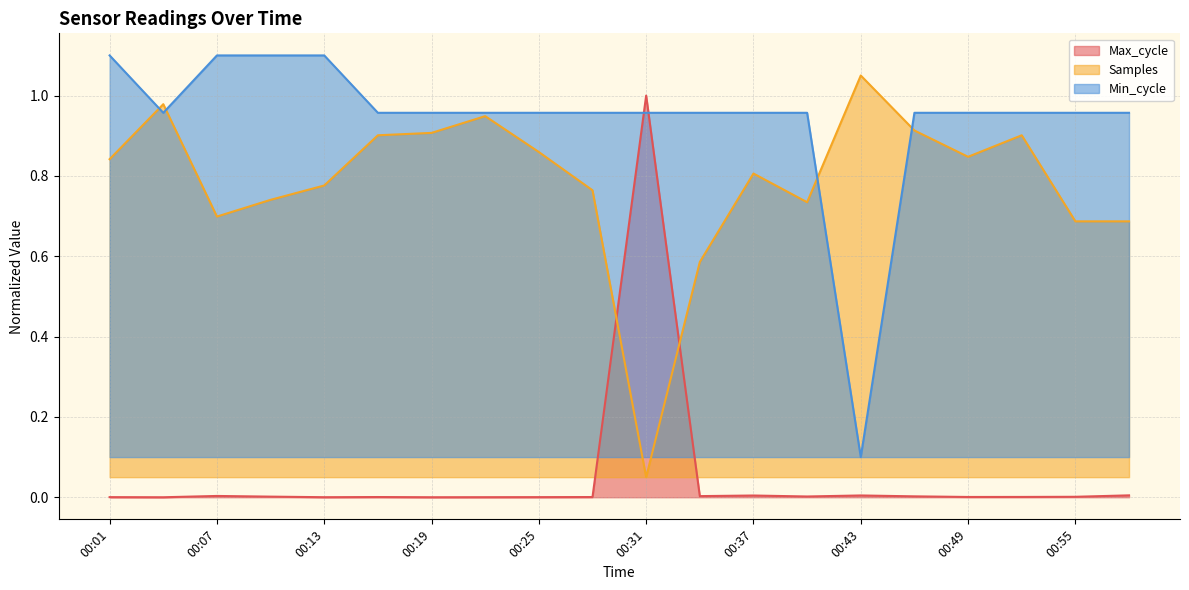

Reading left to right, transcribe all the data shown in this chart.

Max_cycle: 0.0	0.0	0.0	0.0	0.0	0.0	0.0	0.0	0.0	0.0	1.0	0.0	0.0	0.0	0.0	0.0	0.0	0.0	0.0	0.0
Samples: 0.8	1.0	0.7	0.7	0.8	0.9	0.9	0.9	0.9	0.8	0.1	0.6	0.8	0.7	1.0	0.9	0.8	0.9	0.7	0.7
Min_cycle: 1.1	1.0	1.1	1.1	1.1	1.0	1.0	1.0	1.0	1.0	1.0	1.0	1.0	1.0	0.1	1.0	1.0	1.0	1.0	1.0